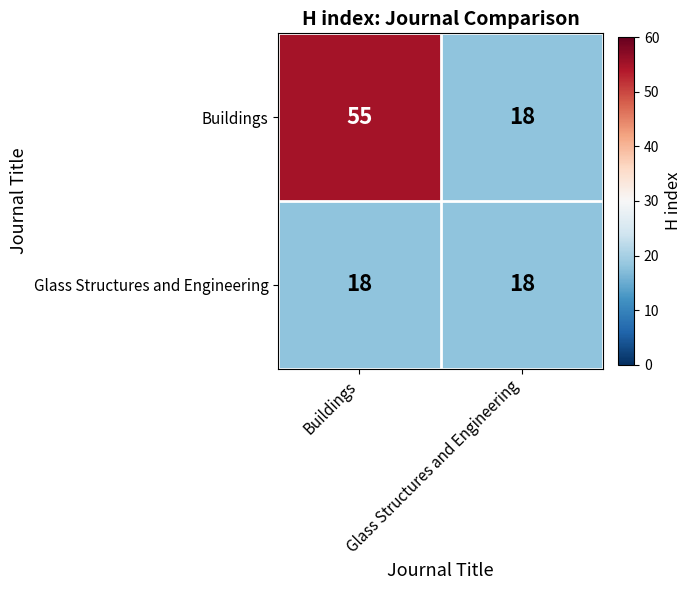

Which series has the largest range (max minus min)?

Buildings